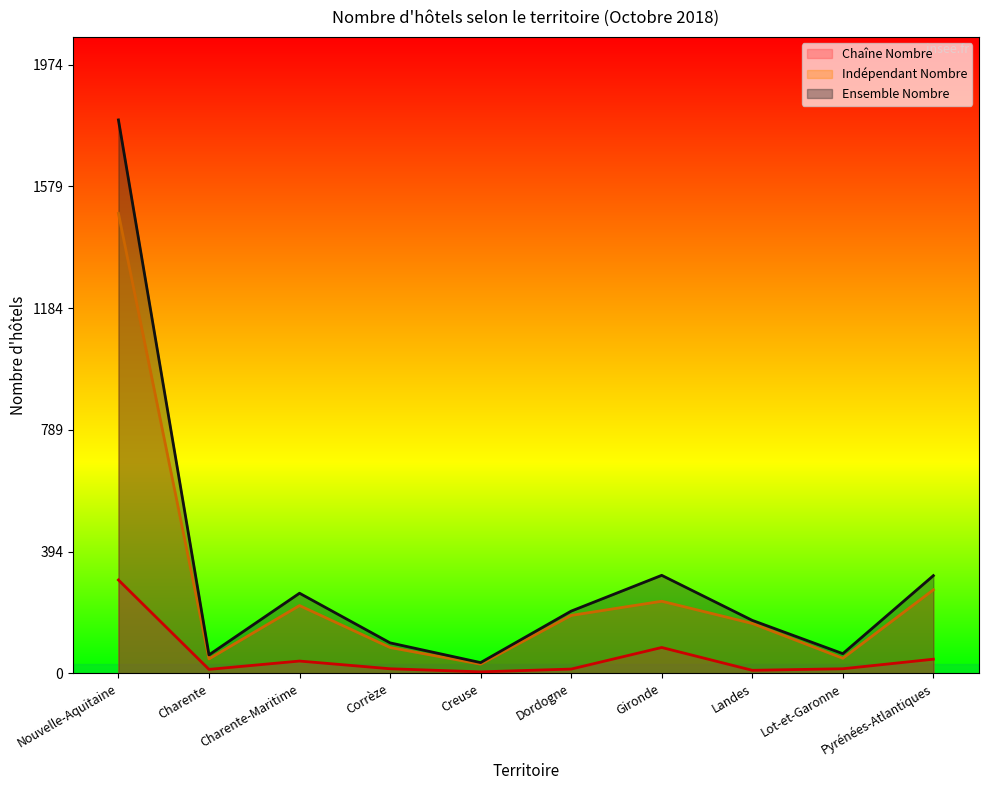

The Chaîne Nombre series shows 84 at Gironde. True or false?

True